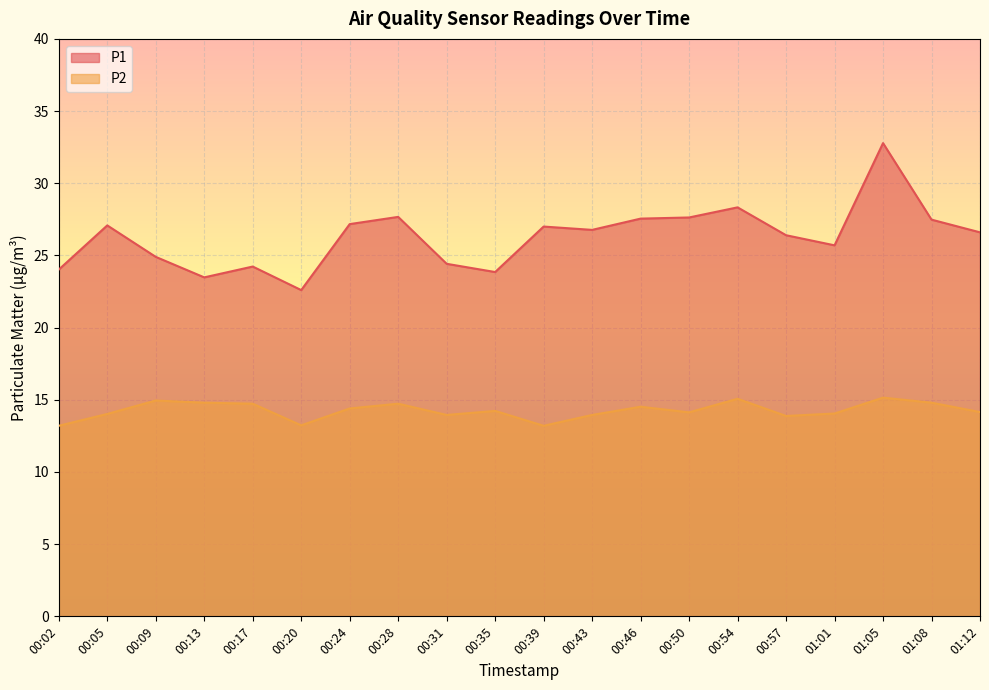

True or false: P1 and P2 cross at least once.

False